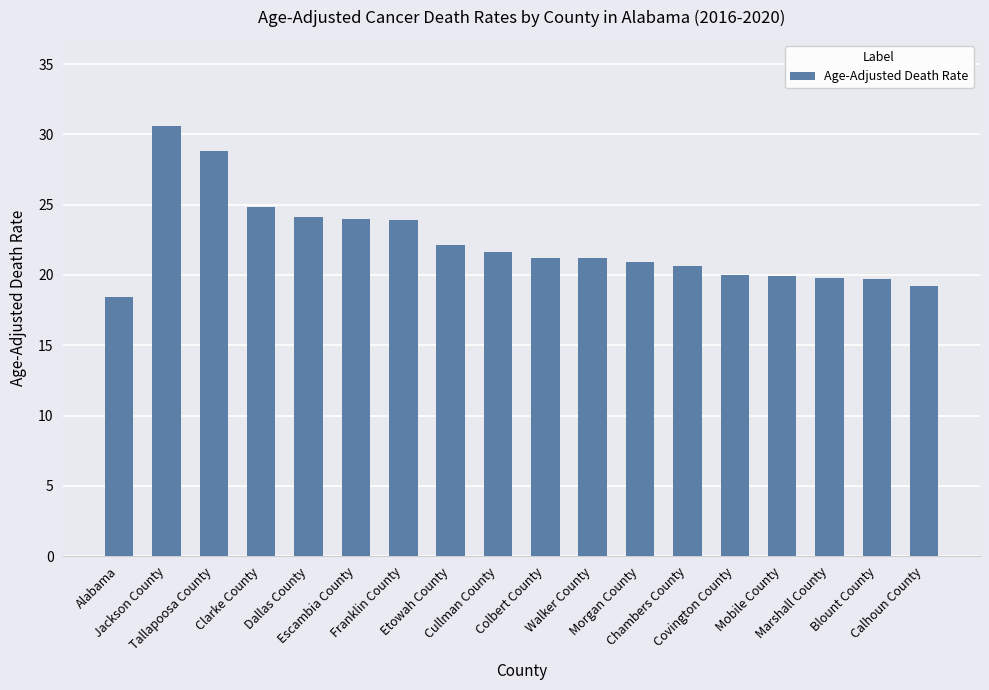

Which has a higher value, Walker County or Cullman County?

Cullman County